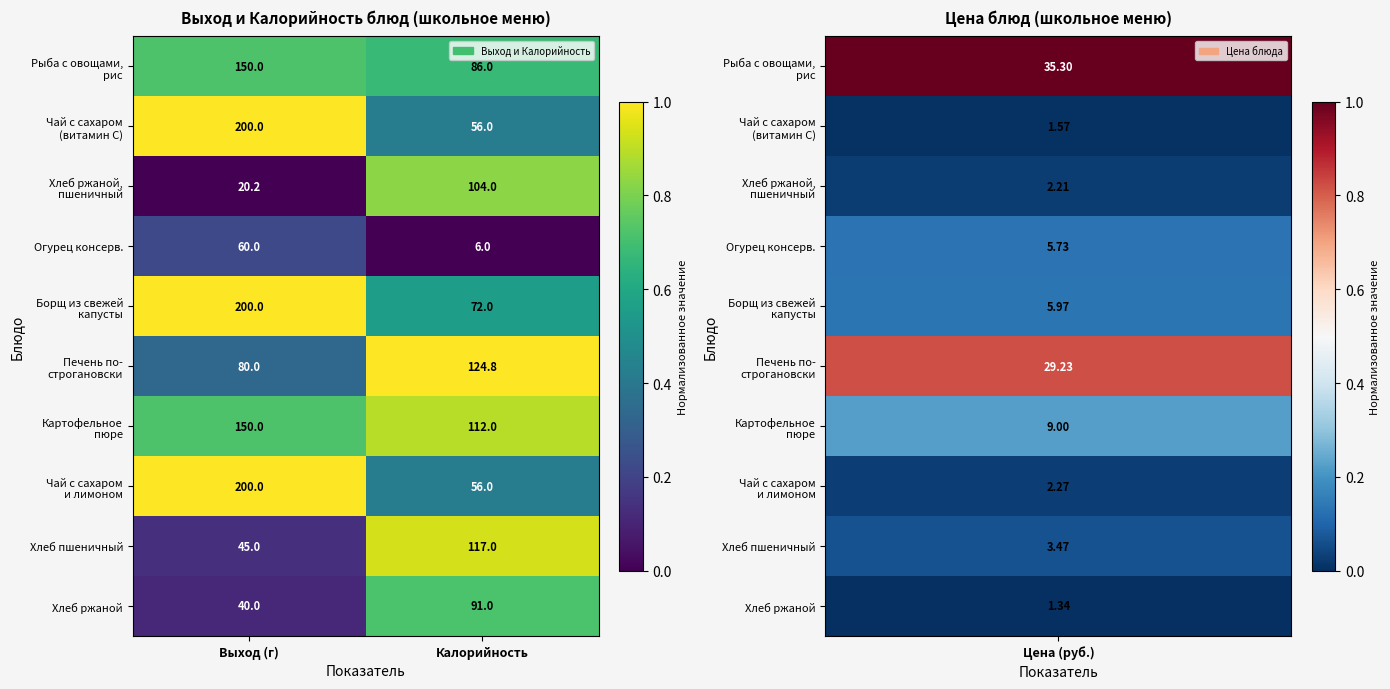

What is the difference between the highest and lowest values at Калорийность?

118.8